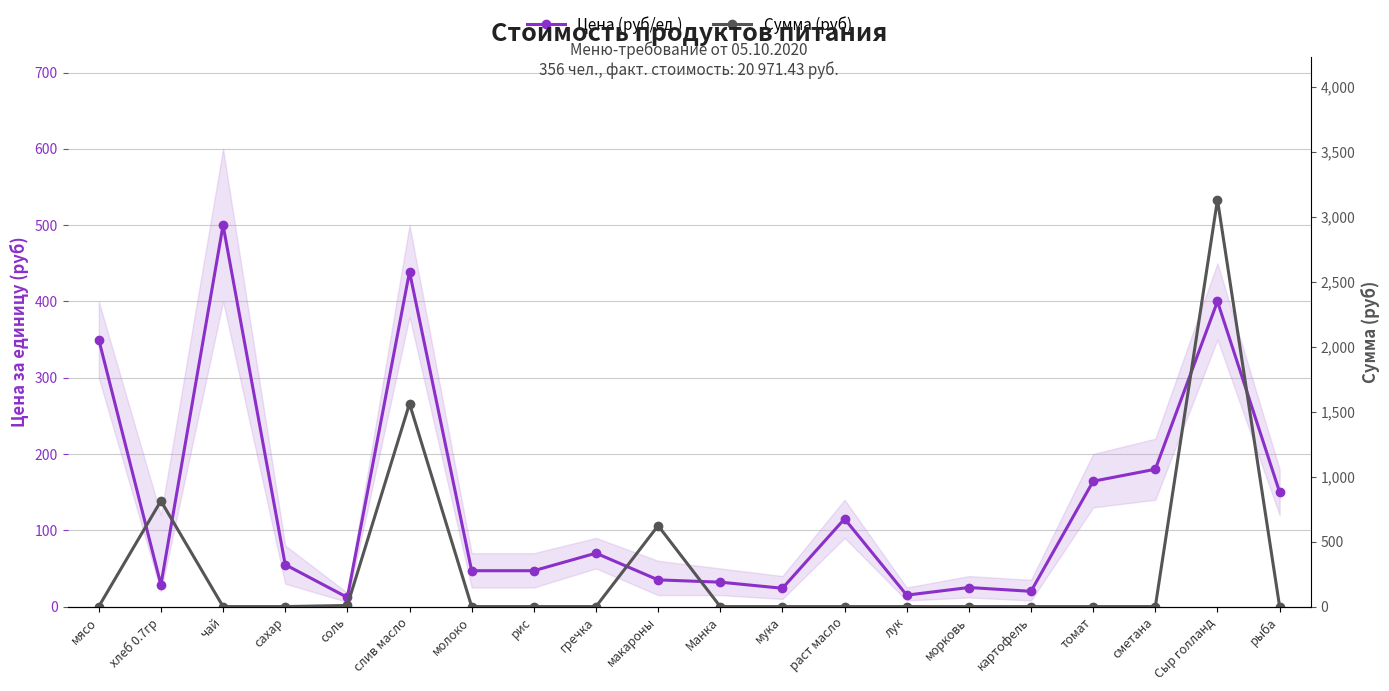

How many data points in Цена (руб/ед.) are less than 55?

10